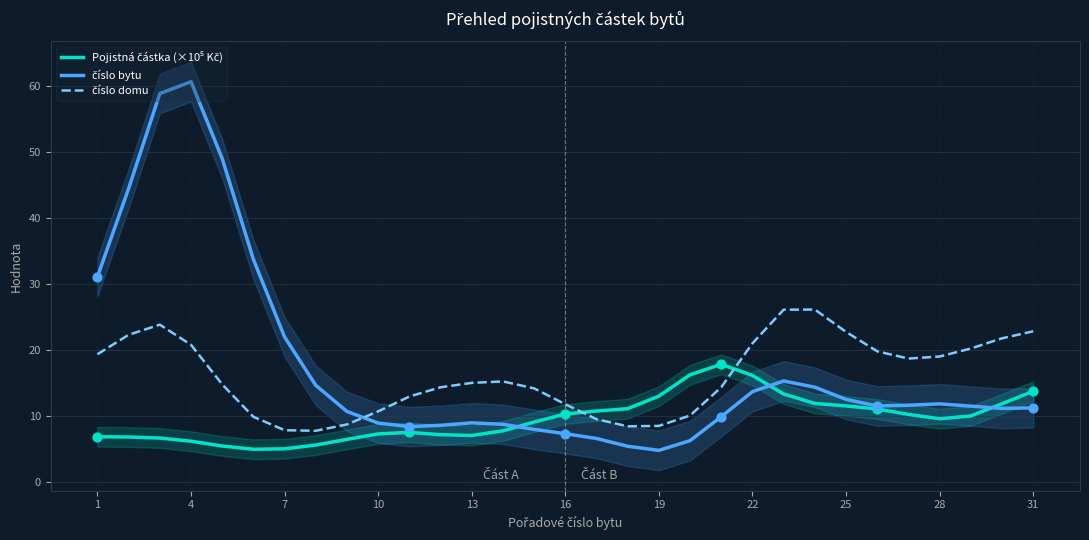

Which series contains the lowest Y value?

číslo bytu